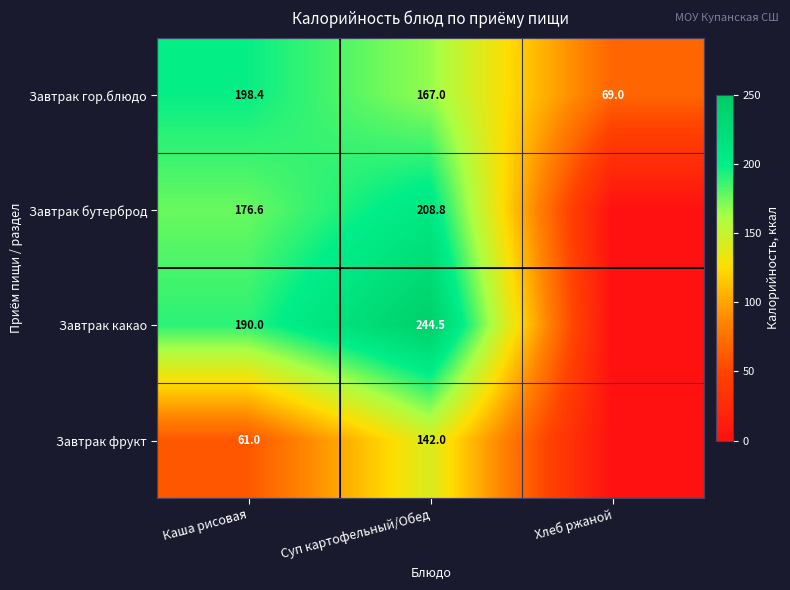

What is the difference between the maximum and second lowest values in the Завтрак гор.блюдо series?

31.4